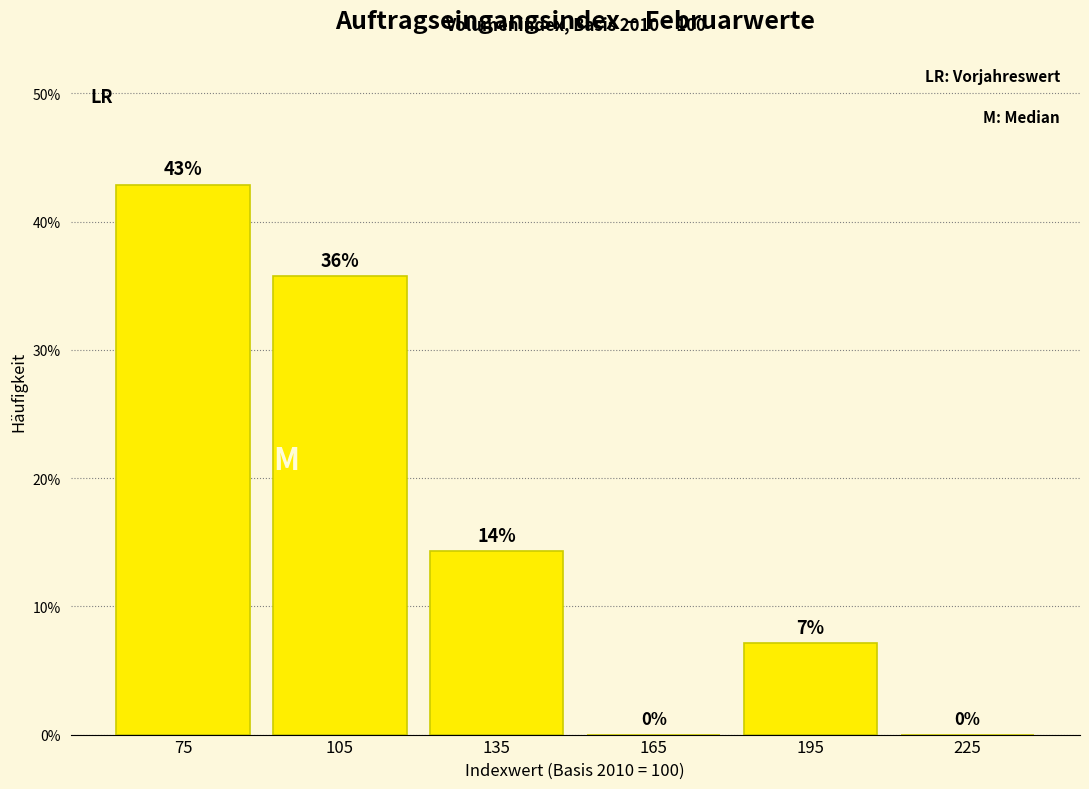

Which range on the x-axis has the tallest bar?

60 to 90